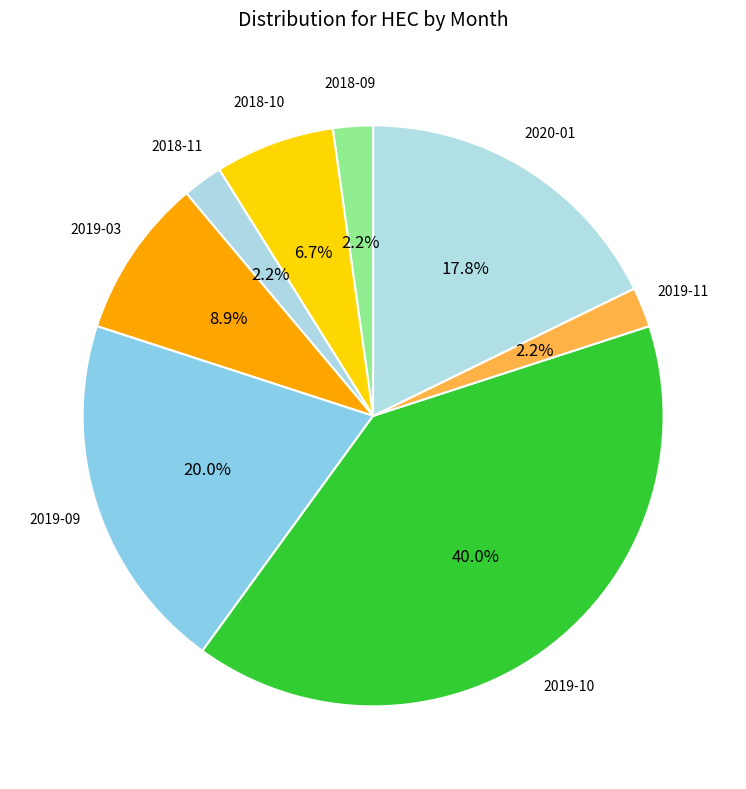

How many slices are in this pie chart?

8